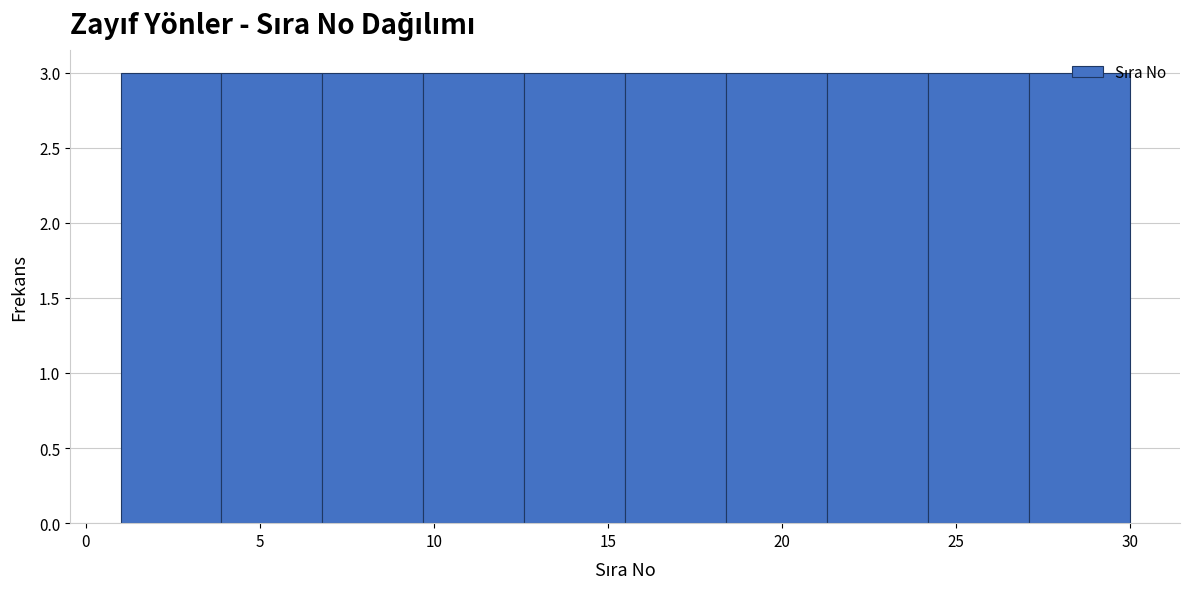

Reading left to right, transcribe this chart: for each bar, give the range it covers on the x-axis and its height. Neither the bar edges nor the heights are printed on the chart, so give them approximately, as read against the axes.

1.0 to 3.9: 3
3.9 to 6.8: 3
6.8 to 9.7: 3
9.7 to 12.6: 3
12.6 to 15.5: 3
15.5 to 18.4: 3
18.4 to 21.3: 3
21.3 to 24.2: 3
24.2 to 27.1: 3
27.1 to 30.0: 3